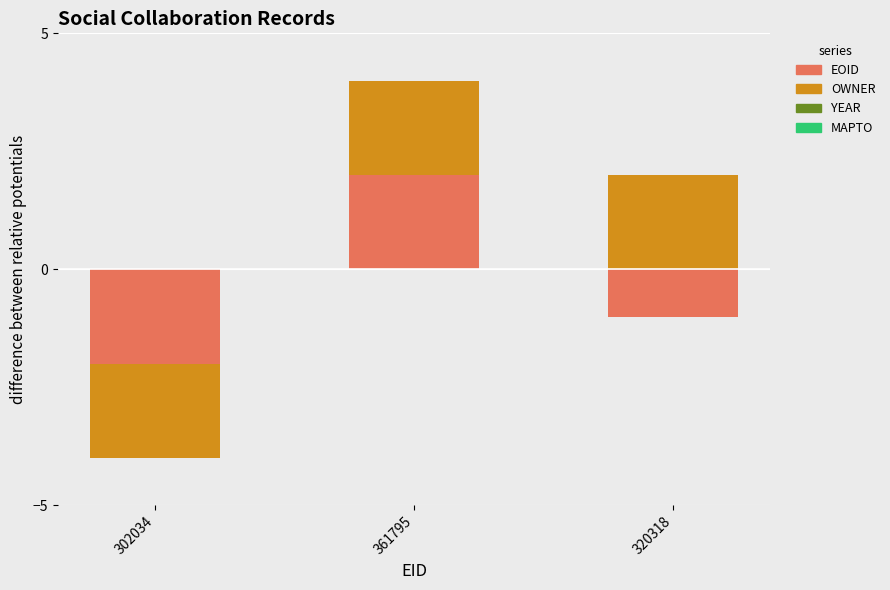

What are all the series names shown in the legend?

EOID, OWNER, YEAR, MAPTO